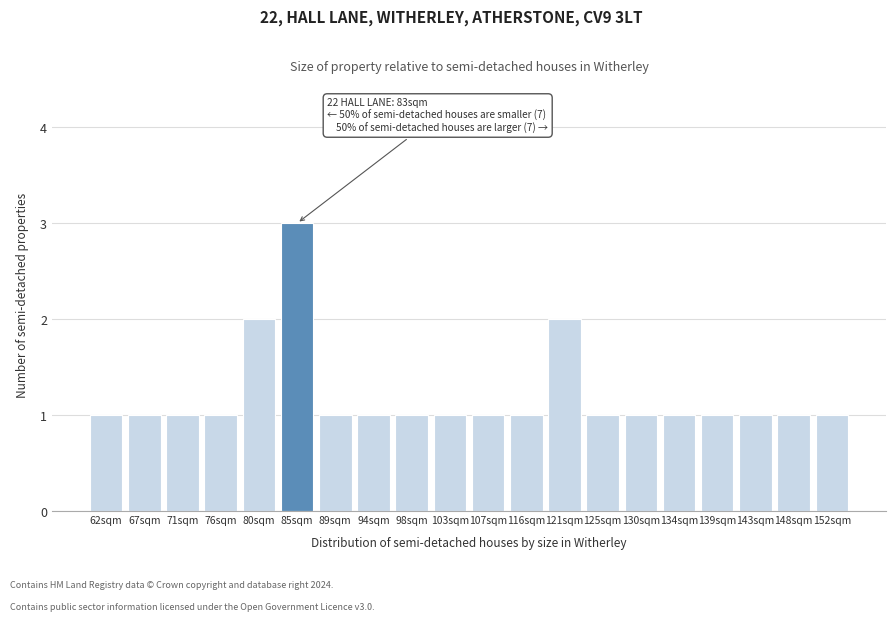

Reading left to right, extract all data points from this chart.

1	1	1	1	2	3	1	1	1	1	1	1	2	1	1	1	1	1	1	1